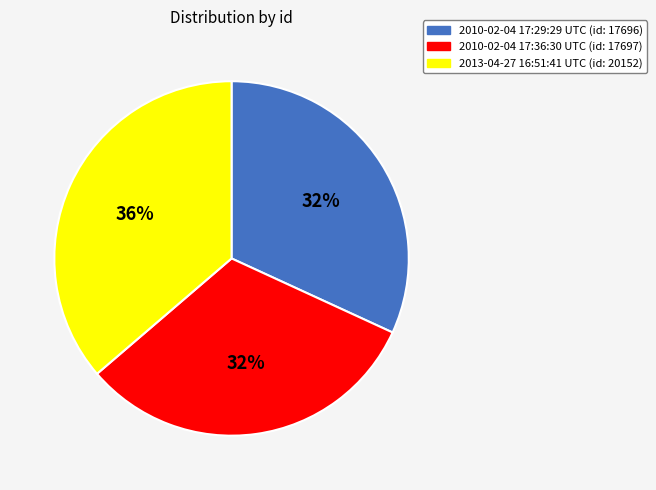

To the nearest percent, what is the combined percentage of 2013-04-27 16:51:41 UTC and 2010-02-04 17:29:29 UTC?

68%